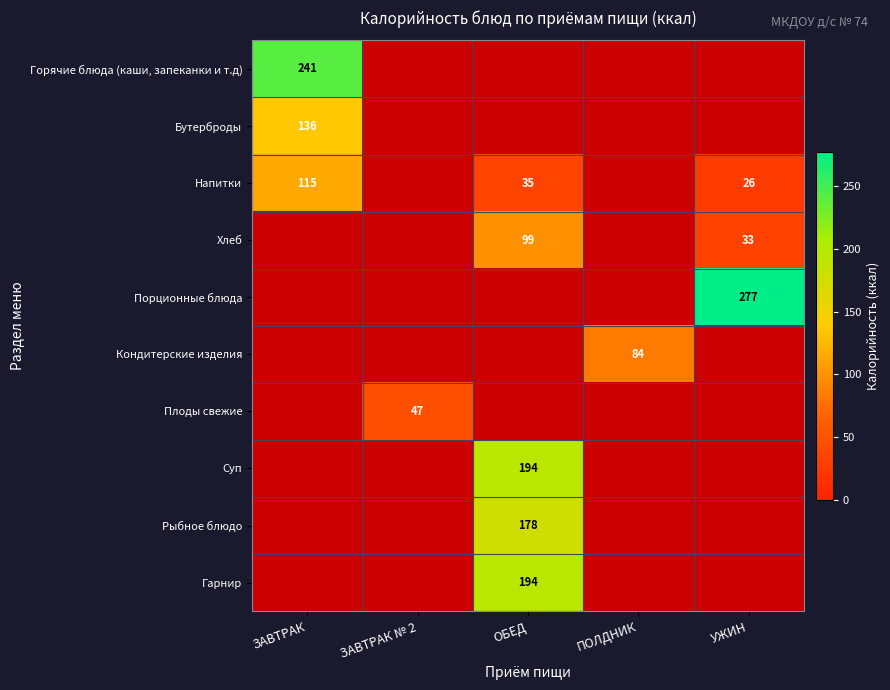

What is the spread (max minus min) of values at ЗАВТРАК?

125.9